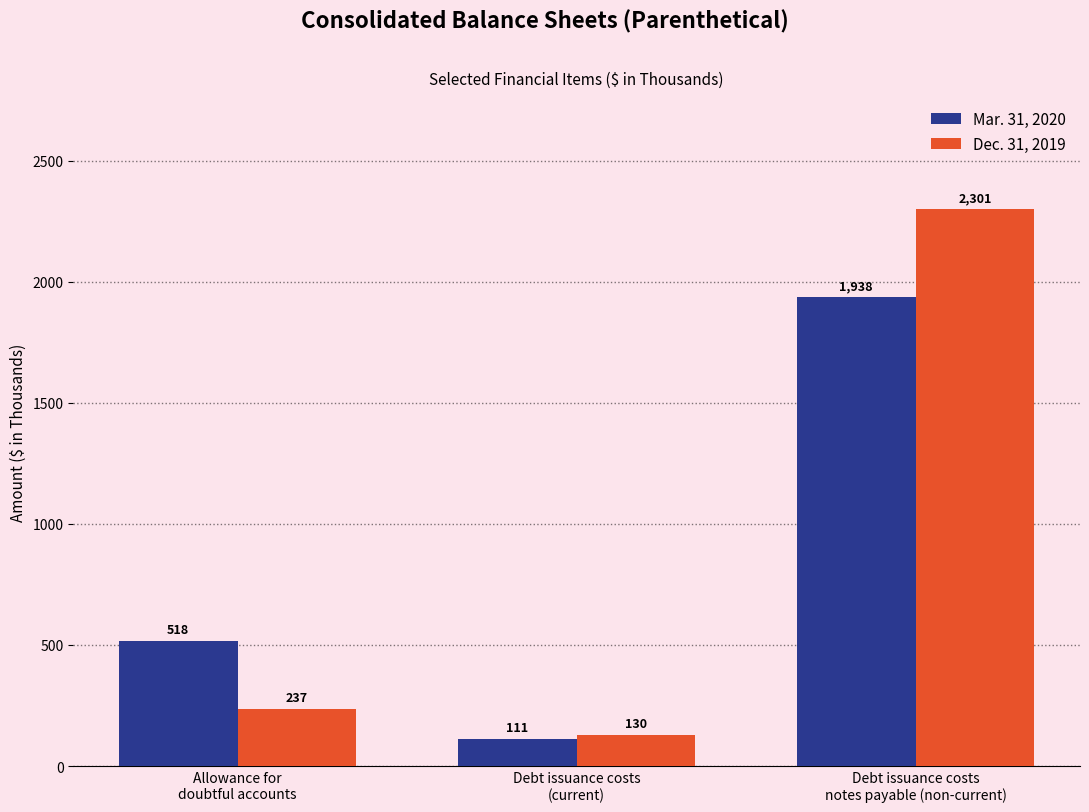

What is the maximum value shown in the chart?

2301